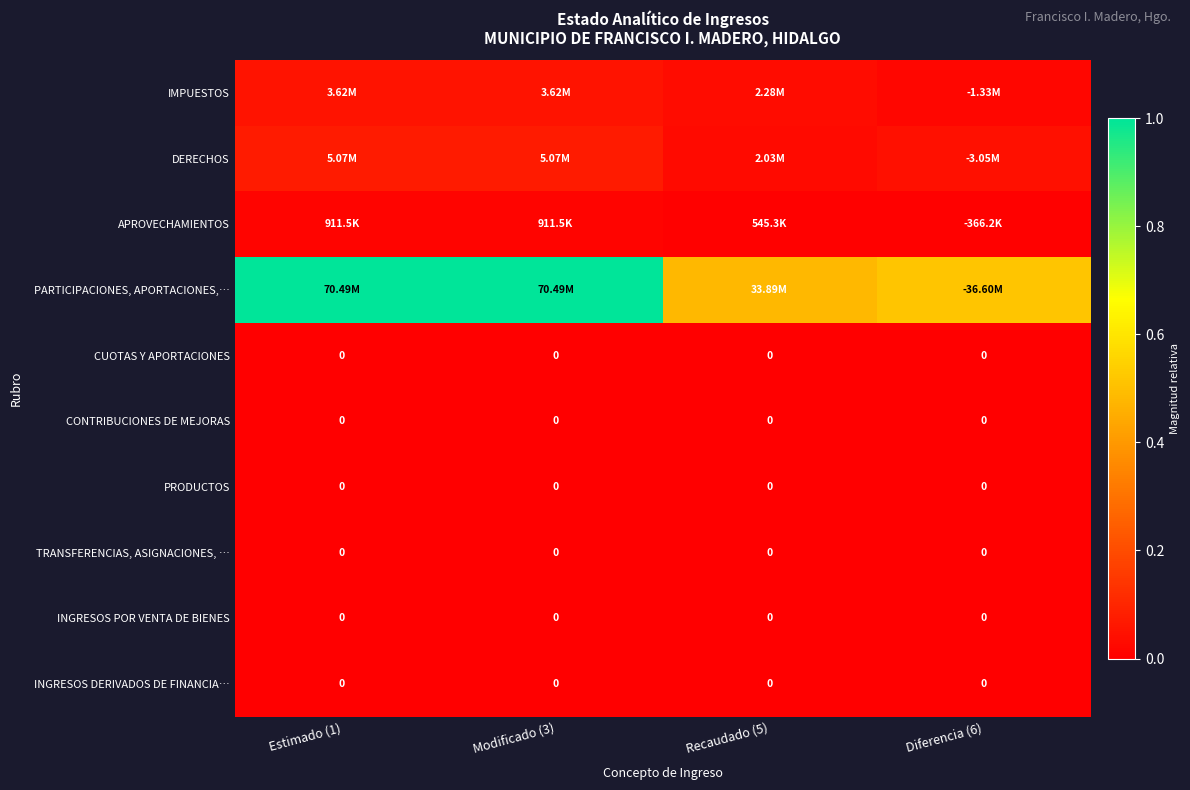

The value of PRODUCTOS at Recaudado (5) is 0.0. True or false?

True